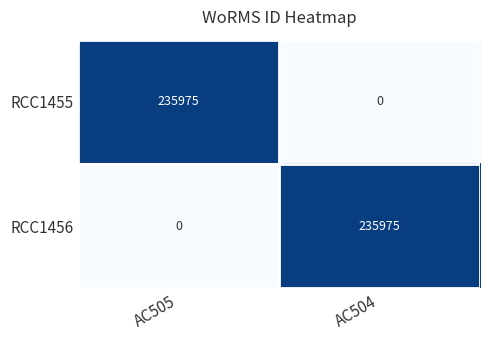

Rank the categories by RCC1456 value from lowest to highest.

AC505, AC504